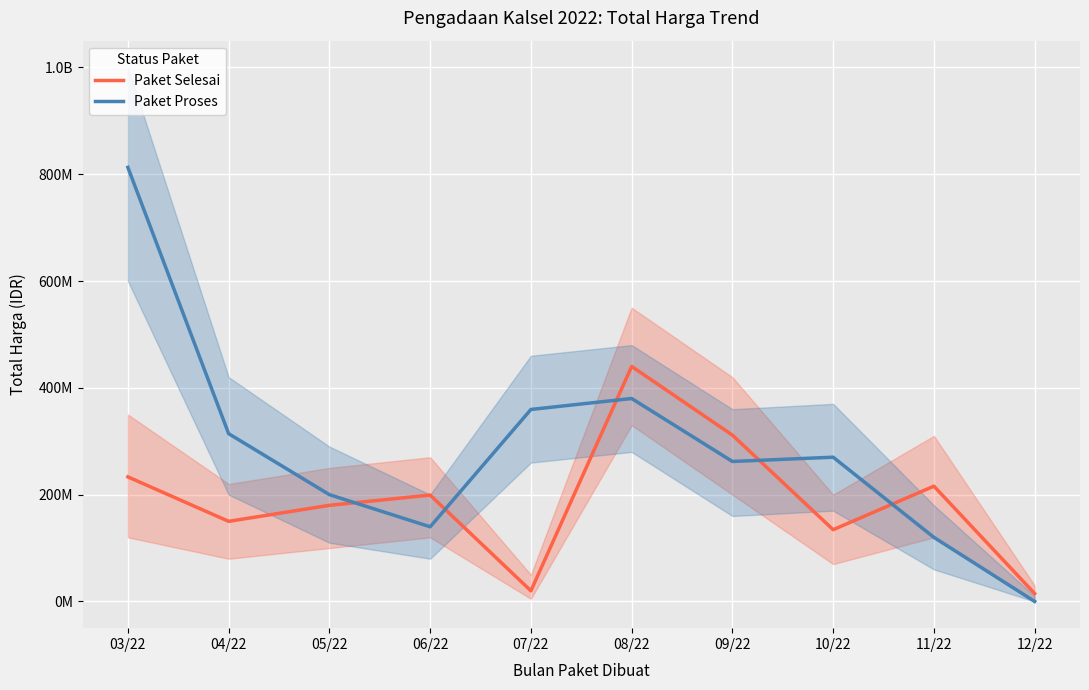

What is the approximate value of Paket Selesai at 12/22, to the nearest 10?

14750000